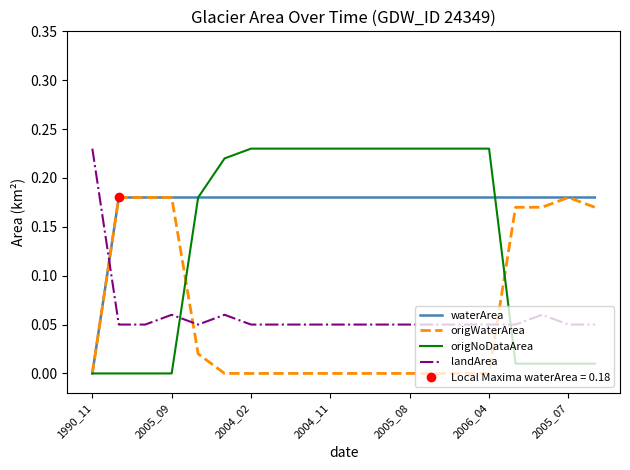

What is the average value of the landArea series?

0.1